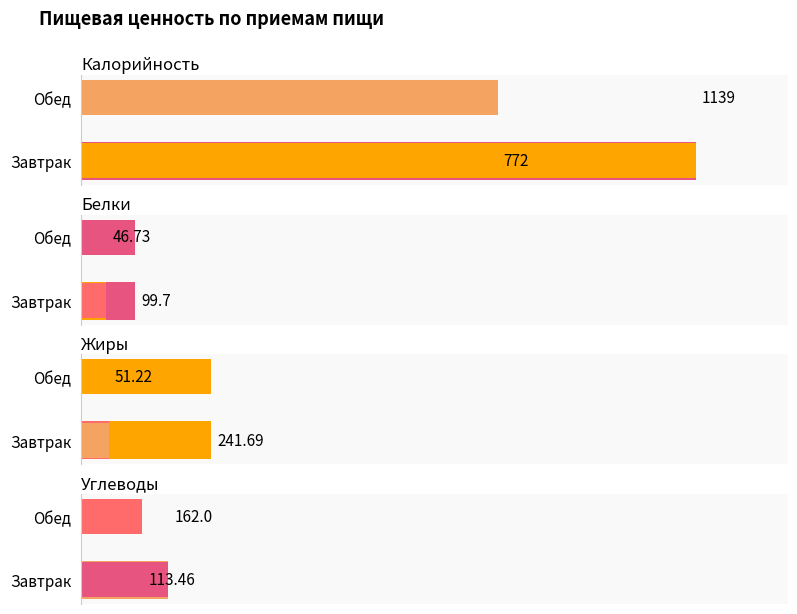

What are all the series names shown in the legend?

Калорийность, Белки, Жиры, Углеводы